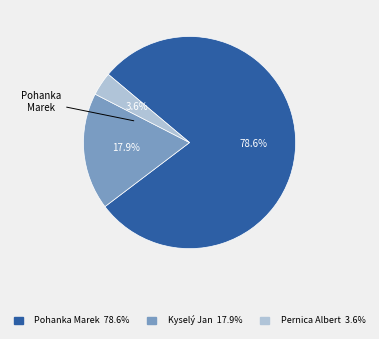

How many segments does this pie chart have?

3